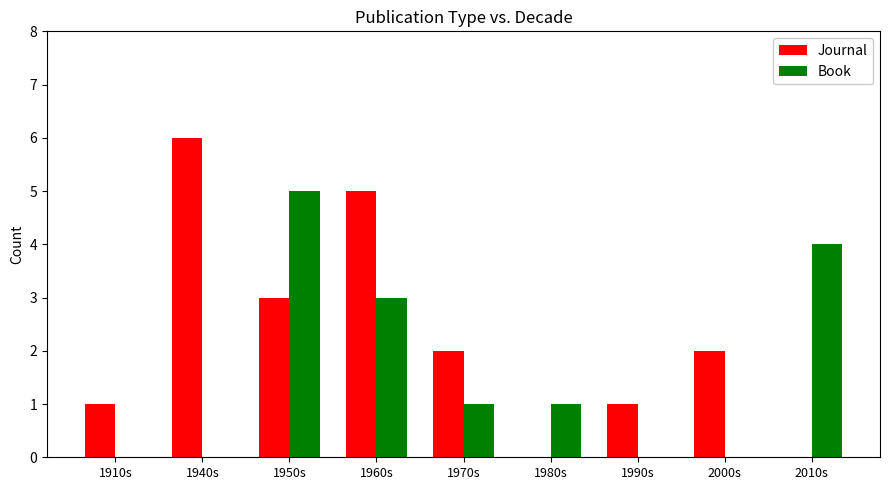

What is the total value across all series at 1960s?

8